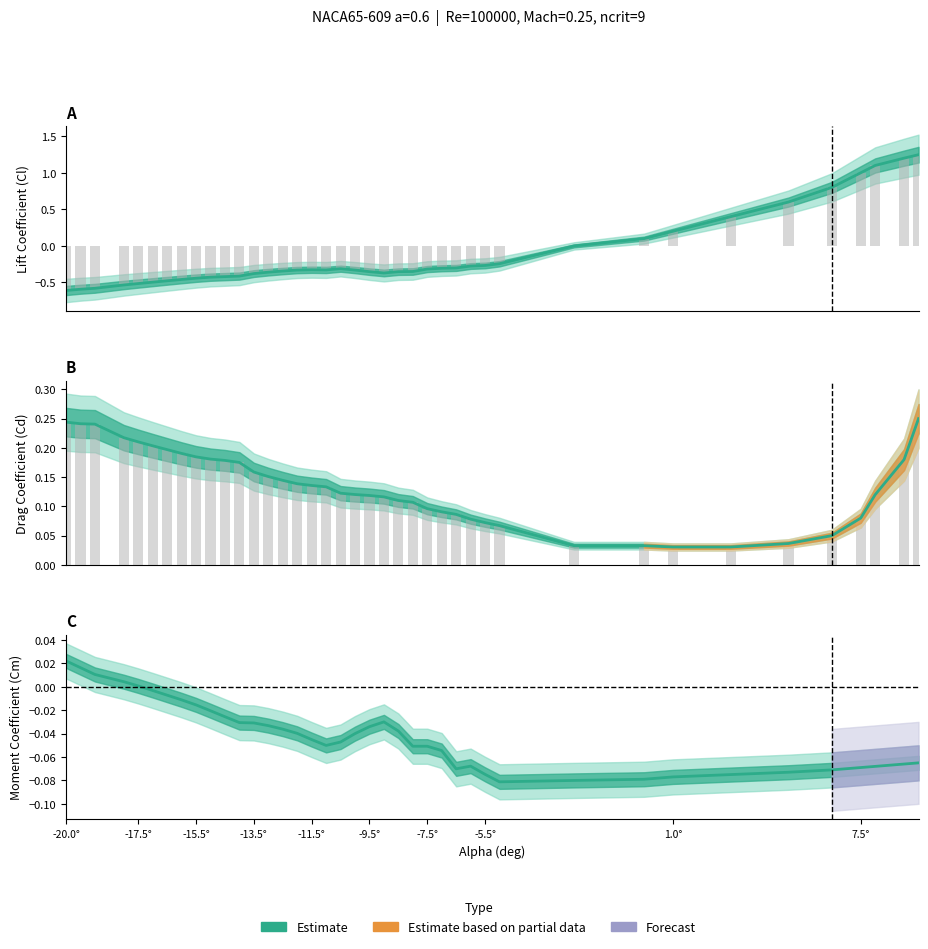

Which series has the largest total across all categories?

Cd